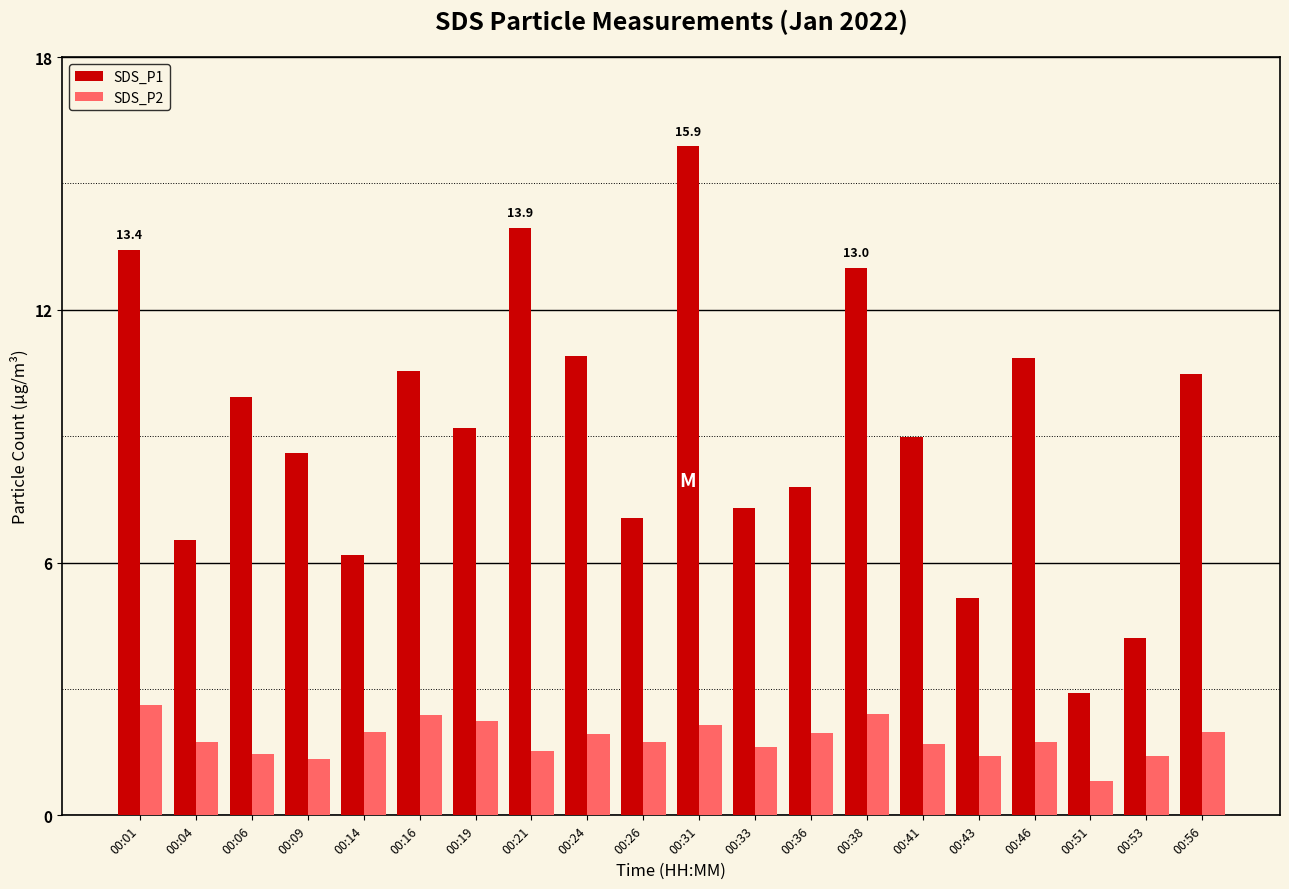

What is the value of the SDS_P1 bar at the 11th from the left?

15.9